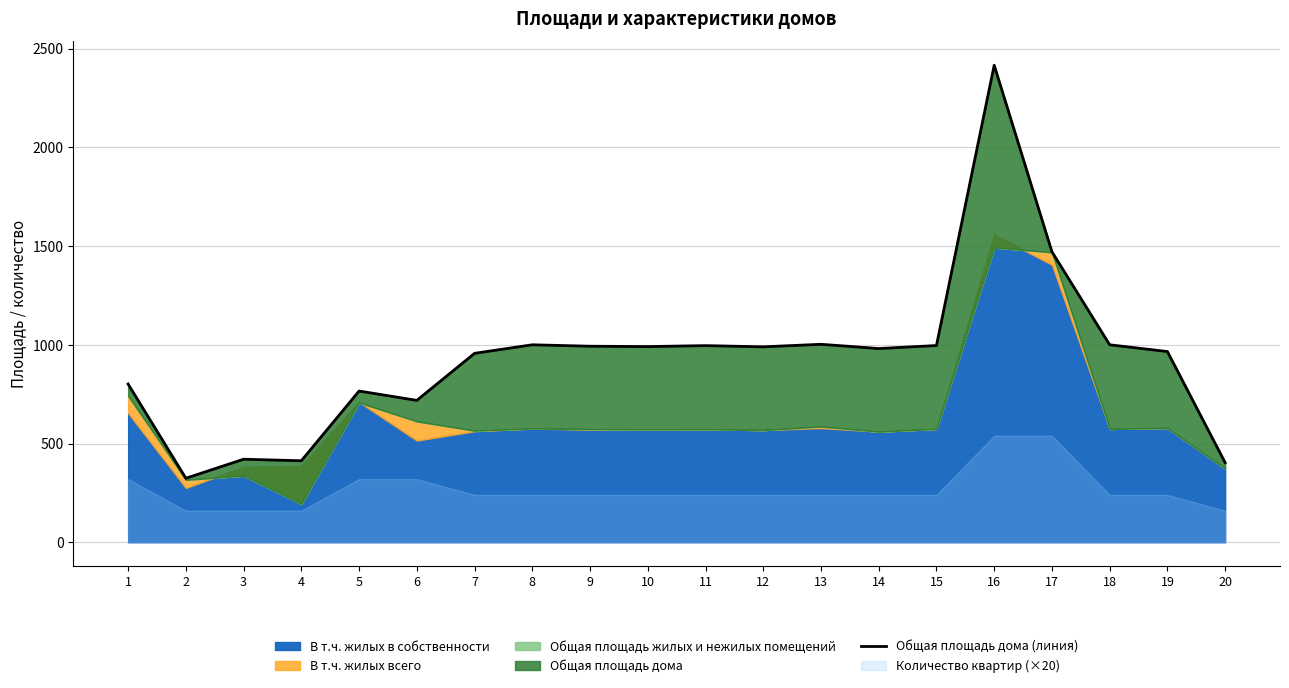

Rank the categories by value from lowest to highest.

2, 20, 4, 3, 6, 5, 1, 7, 19, 14, 12, 10, 9, 11, 15, 8, 18, 13, 17, 16